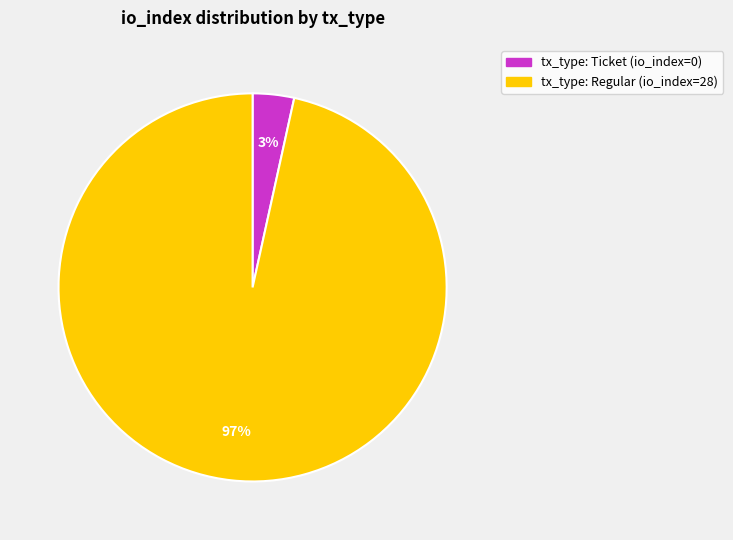

True or false: tx_type: Ticket (io_index=0) accounts for 3% of the total.

True